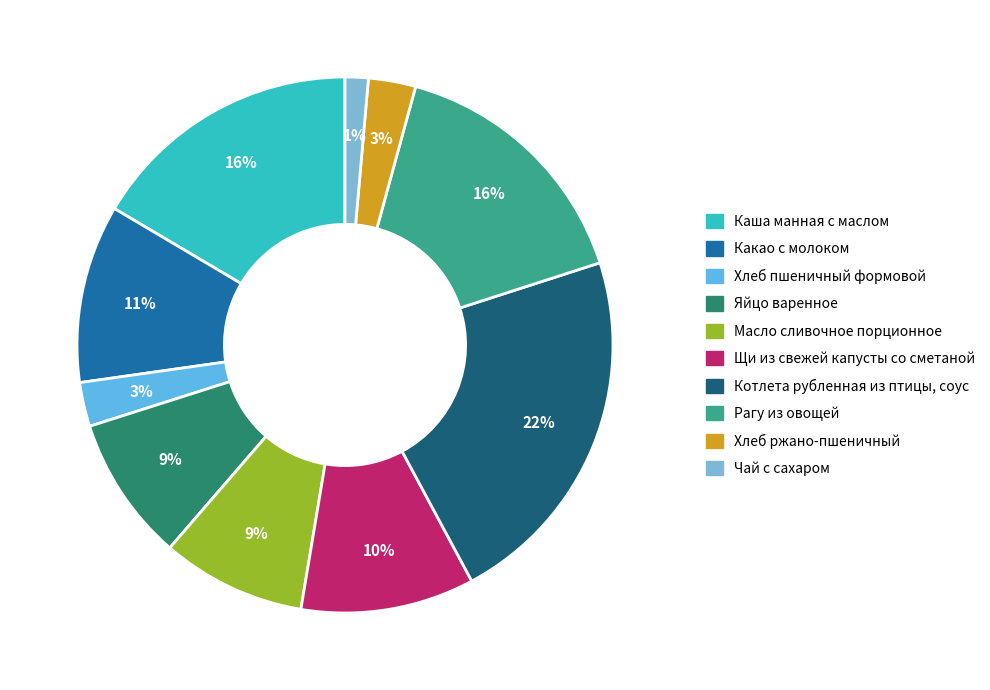

What is the smallest slice in the pie chart?

Чай с сахаром